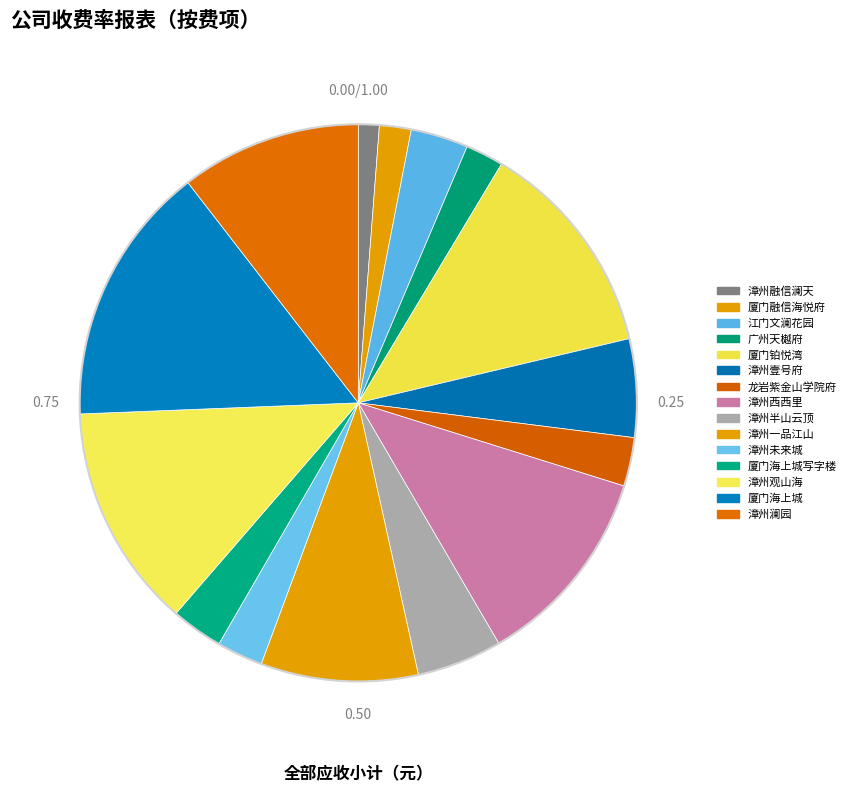

To the nearest percent, what portion does 厦门海上城 represent?

15%